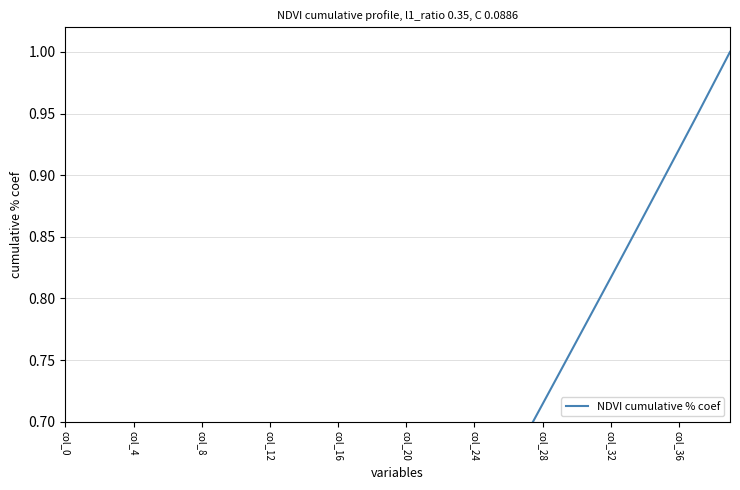

Does the chart have visible grid lines?

Yes